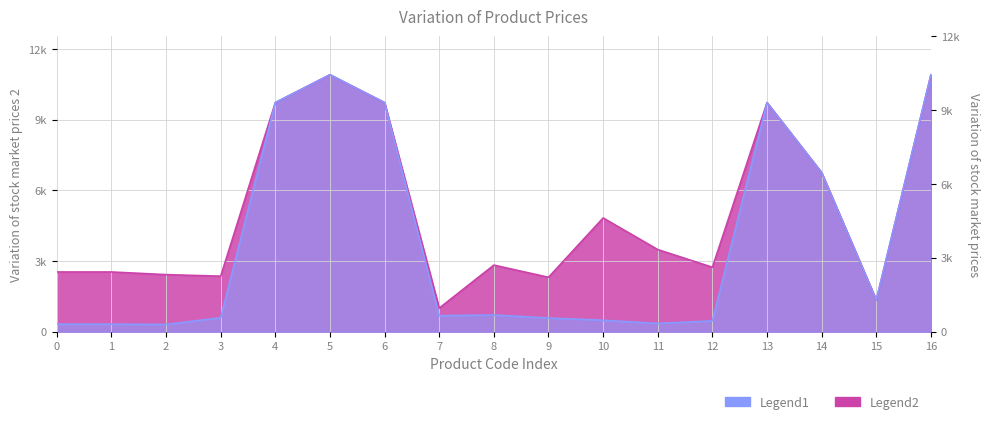

True or false: Ціна and Доп. ціна intersect in this chart.

False